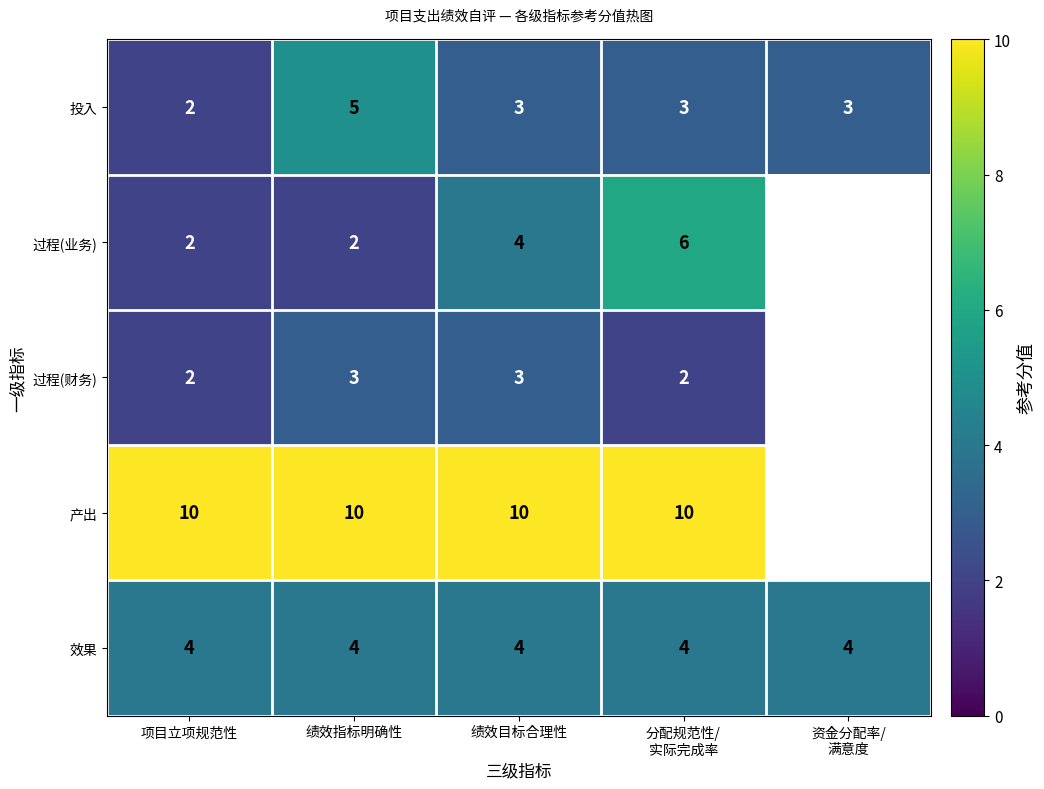

True or false: 产出 has a value of 2.6 at 项目立项规范性.

False